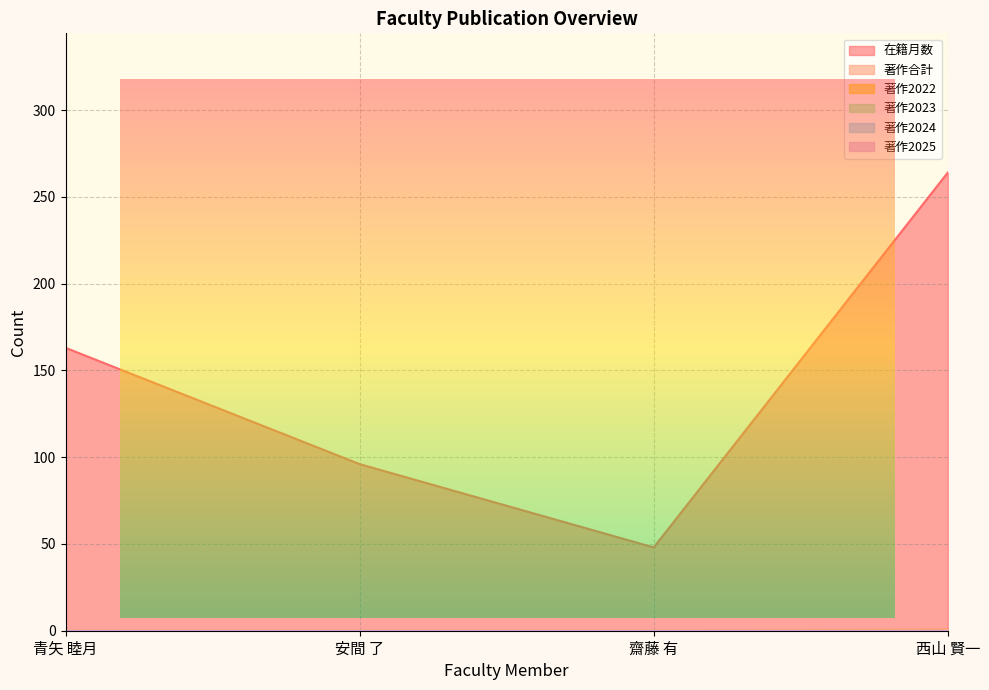

Reading right to left, extract all data points from this chart.

在籍月数: 西山 賢一=264	齋藤 有=48	安間 了=96	青矢 睦月=163
著作合計: 西山 賢一=1	齋藤 有=0	安間 了=0	青矢 睦月=0
著作2022: 西山 賢一=0	齋藤 有=0	安間 了=0	青矢 睦月=0
著作2023: 西山 賢一=0	齋藤 有=0	安間 了=0	青矢 睦月=0
著作2024: 西山 賢一=0	齋藤 有=0	安間 了=0	青矢 睦月=0
著作2025: 西山 賢一=0	齋藤 有=0	安間 了=0	青矢 睦月=0